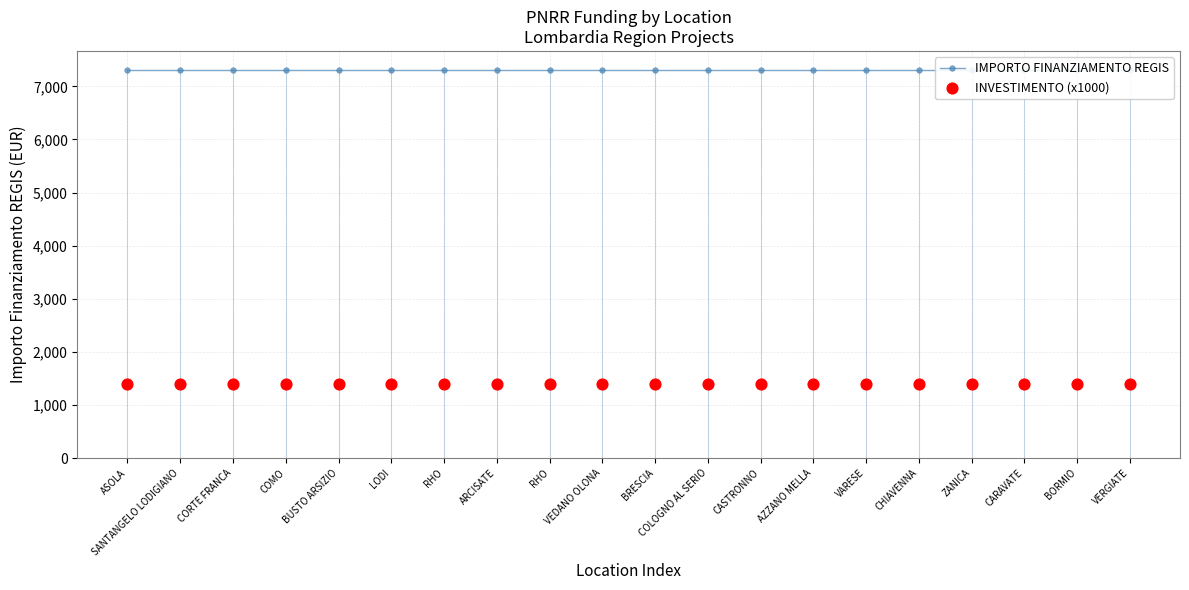

Which series has the largest total across all categories?

IMPORTO FINANZIAMENTO REGIS